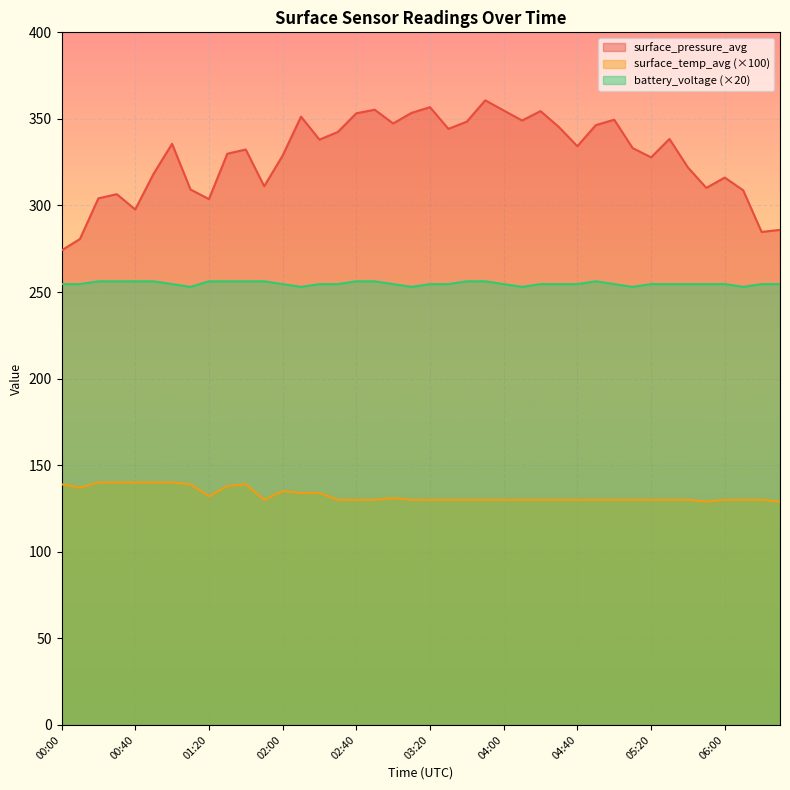

At which label does surface_pressure_avg first exceed 334?

01:00